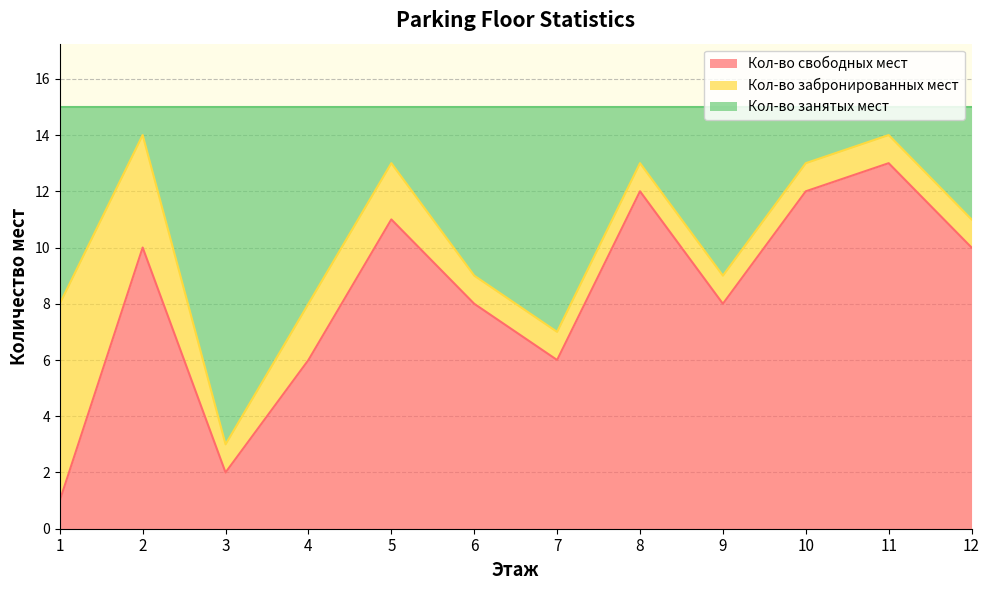

At which label does Кол-во свободных мест reach its peak?

11